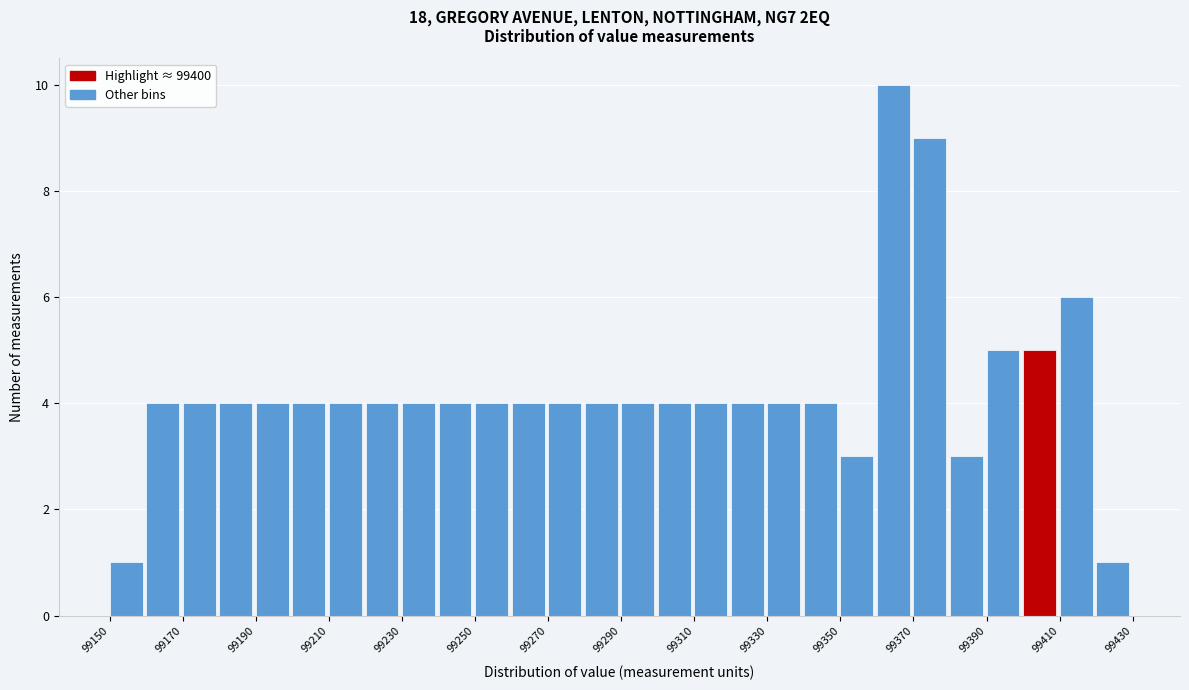

Which range on the x-axis has the tallest bar?

99360 to 99370